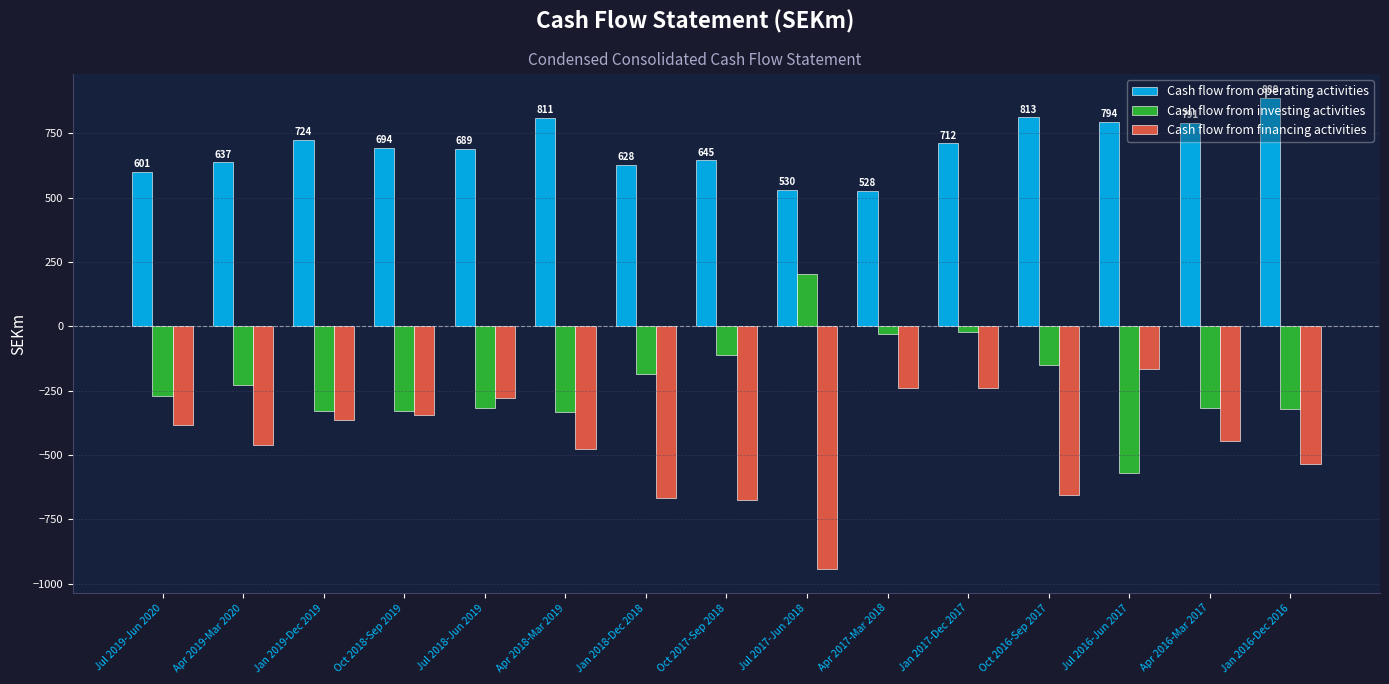

What position from the right is Oct 2016-Sep 2017?

4